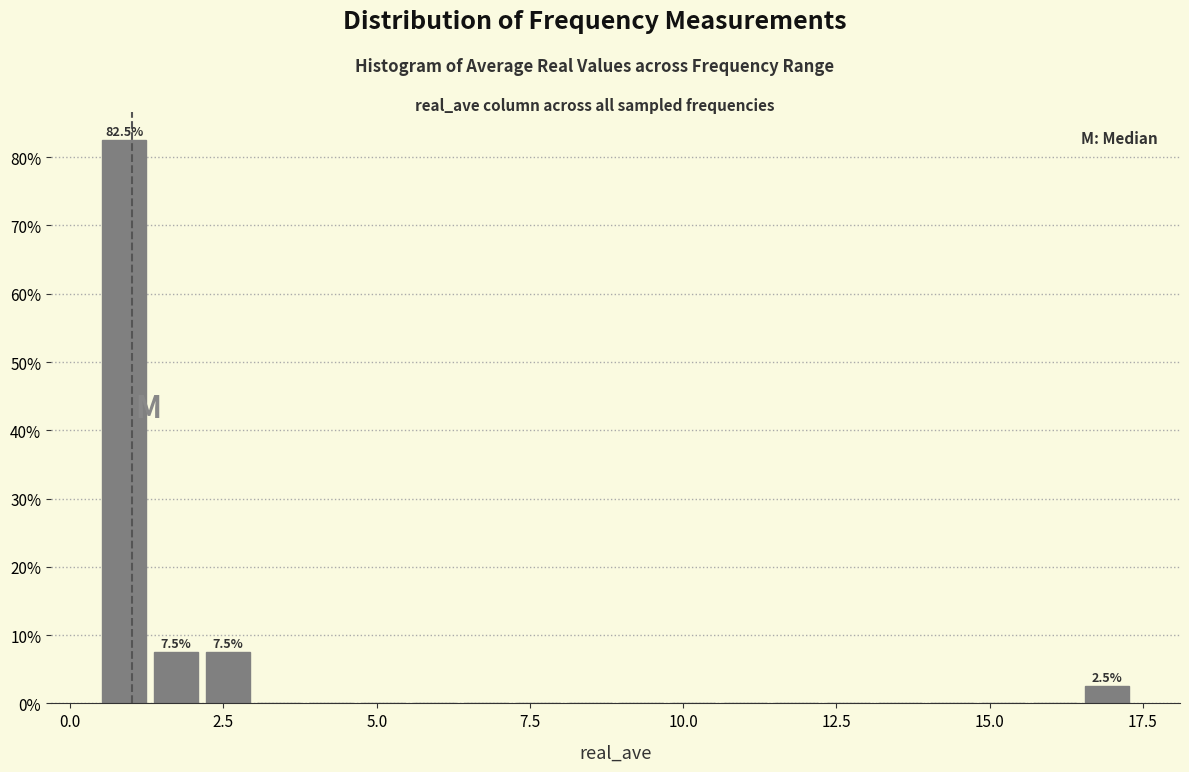

Around what value on the x-axis is the tallest bar? Give the approximate position of its centre, as read against the axis.

1.0